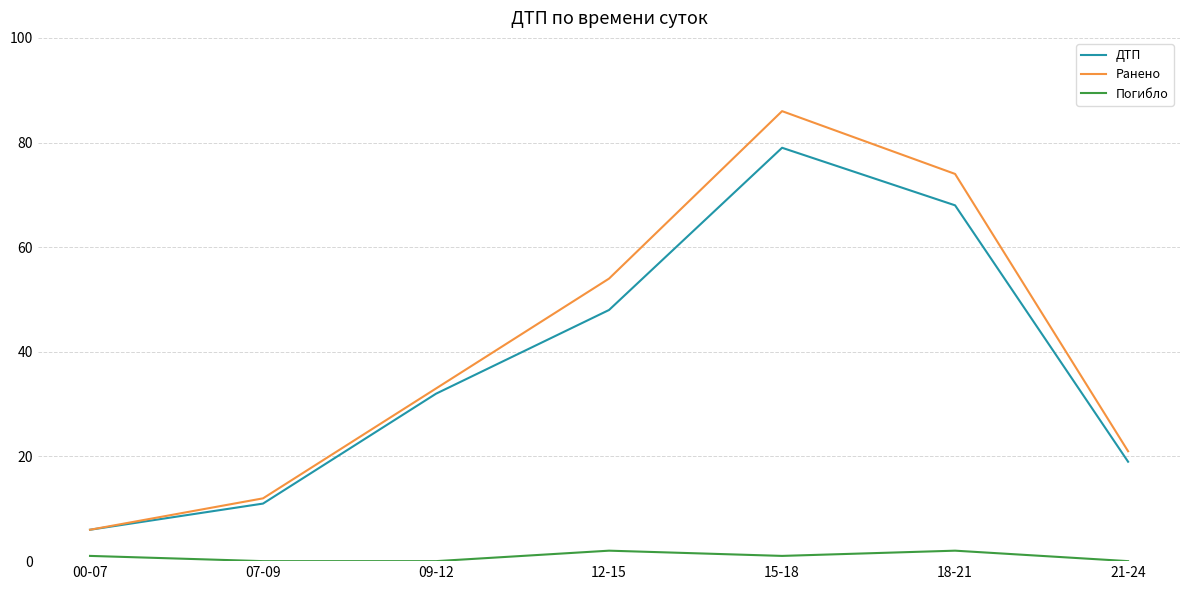

What position from the right is 07-09?

6